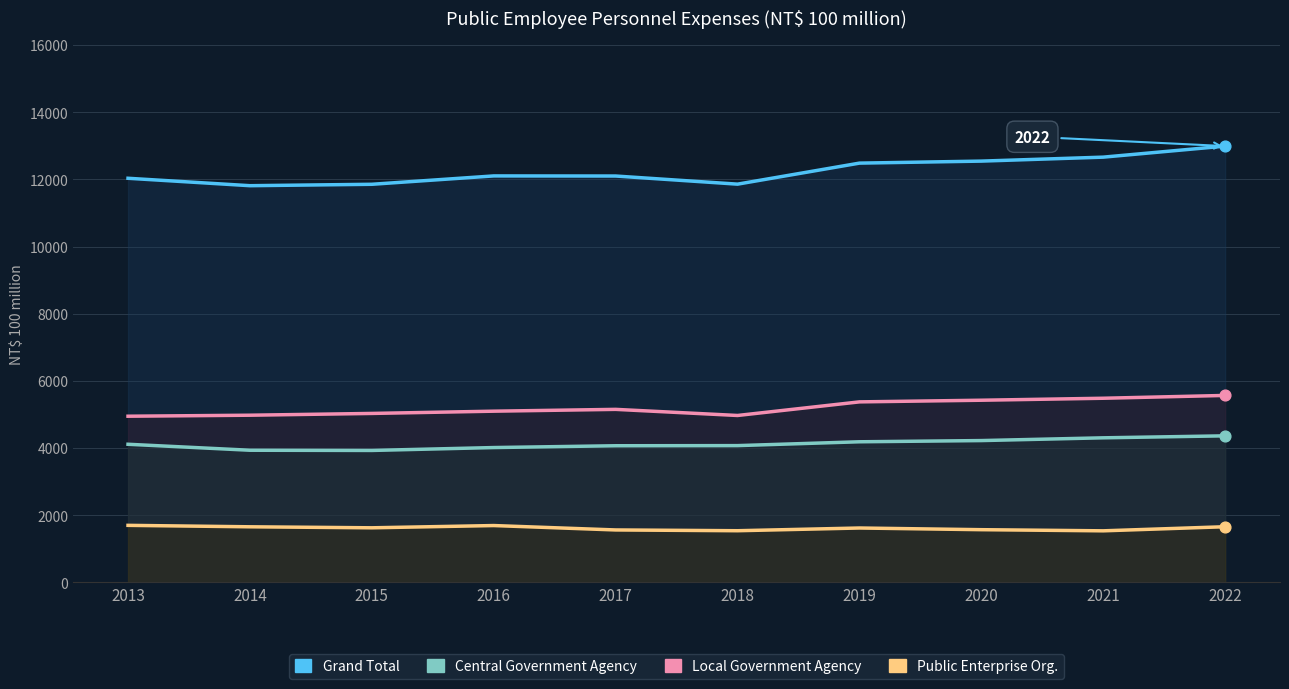

Which series contains the lowest Y value?

Public Enterprise Org.